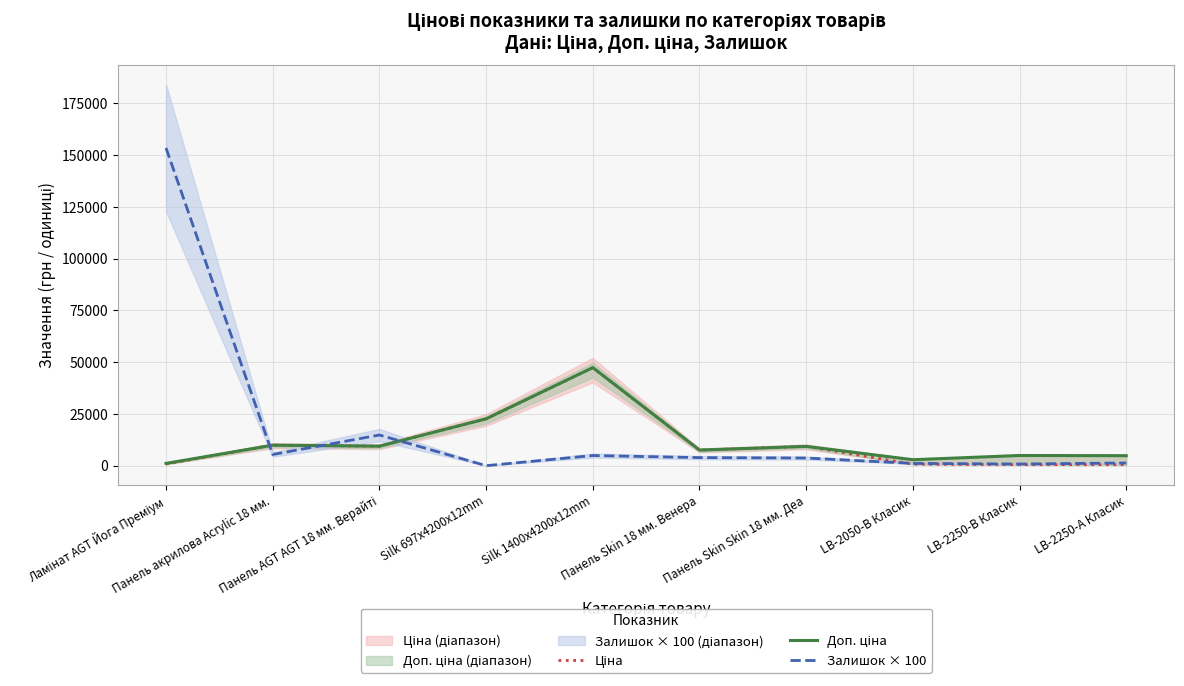

How many values in the Доп. ціна series are below 9321?

5